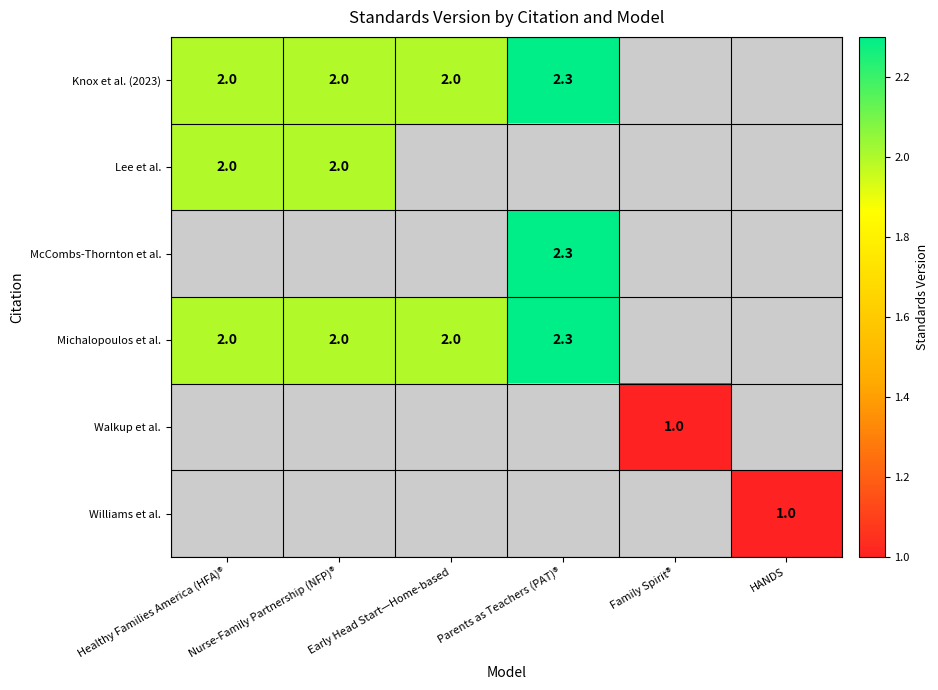

The Knox et al. (2023) series shows 2.0 at Early Head Start—Home-based. True or false?

True